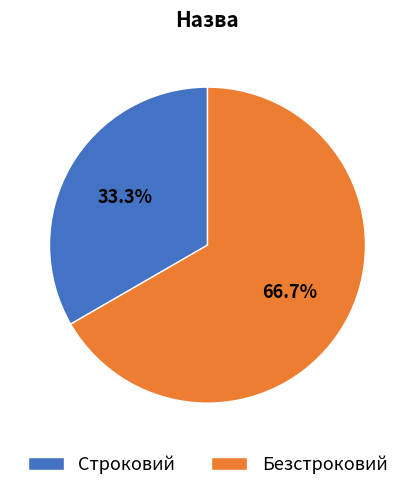

How many slices are in this pie chart?

2